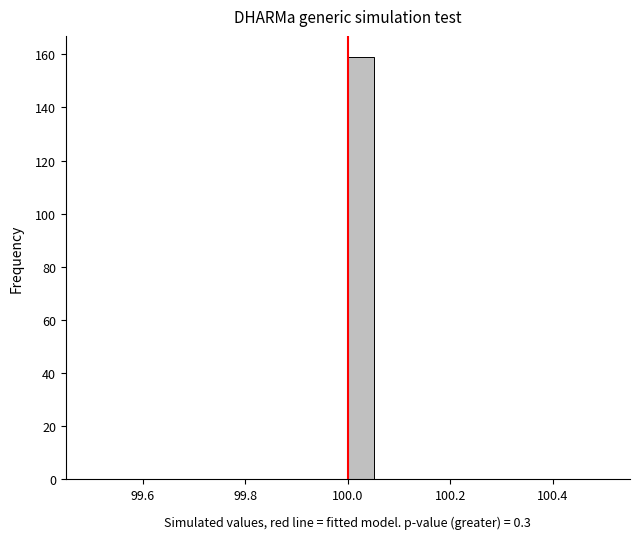

Read against the x-axis, roughly where is the centre of the tallest bar?

100.02